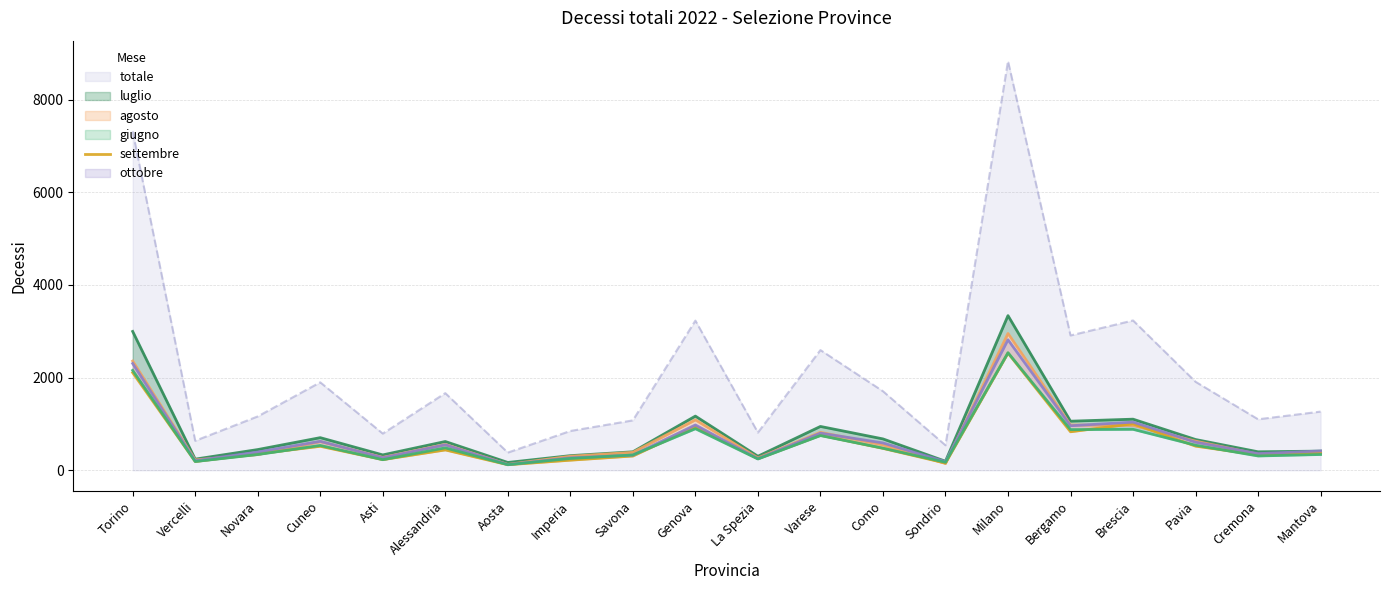

Is it true that the value at Novara is 355?

True